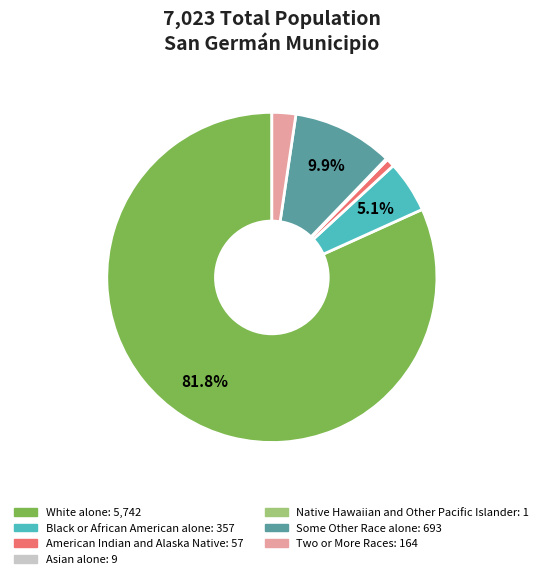

Which category has the biggest portion of the pie?

White alone